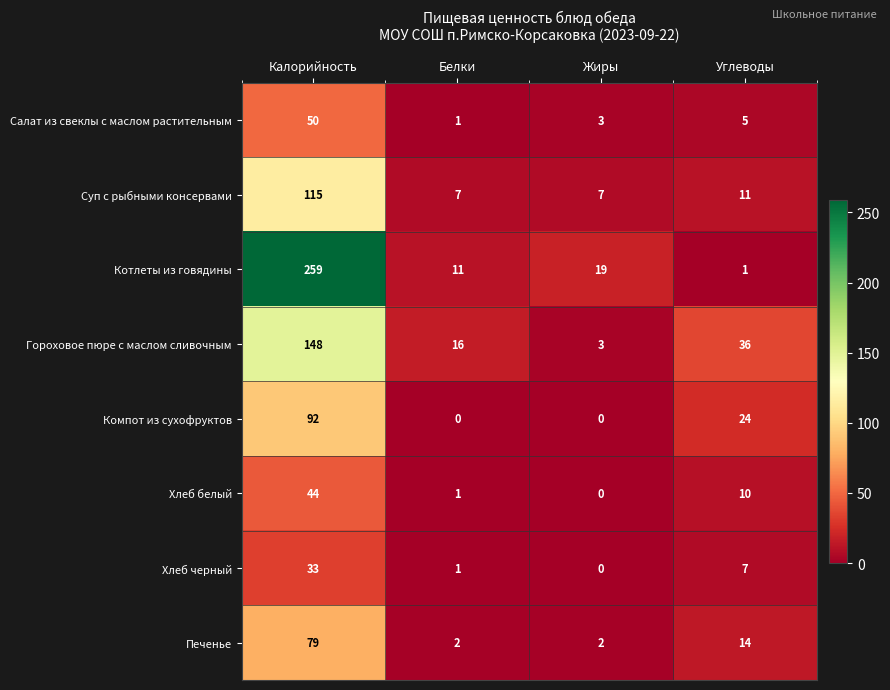

The value of Хлеб черный at Жиры is -20. True or false?

False